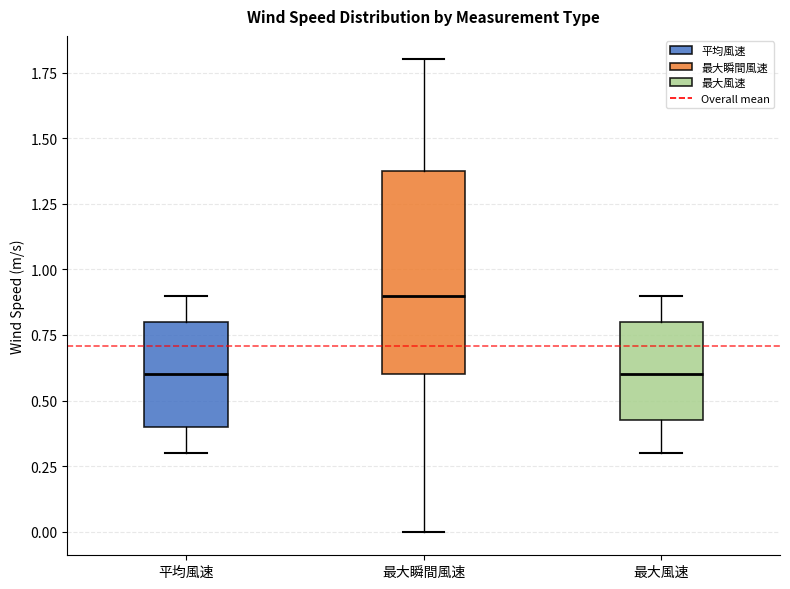

Reading left to right, read every box against the y-axis: the position of its median line, the range the box covers, and the ends of its whiskers. The values are not printed on the chart, so give them approximately, as read against the axis.

平均風速: median 0.60, box 0.40 to 0.80, whiskers 0.30 to 0.90
最大瞬間風速: median 0.90, box 0.60 to 1.40, whiskers 0.00 to 1.80
最大風速: median 0.60, box 0.45 to 0.80, whiskers 0.30 to 0.90